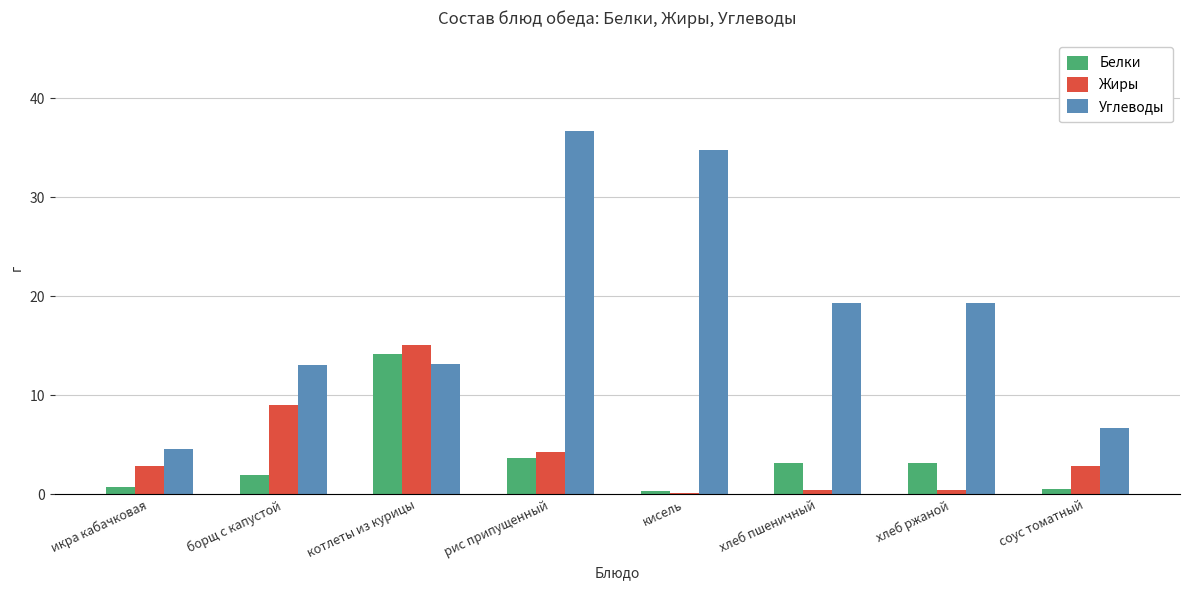

How many groups of bars are there?

8